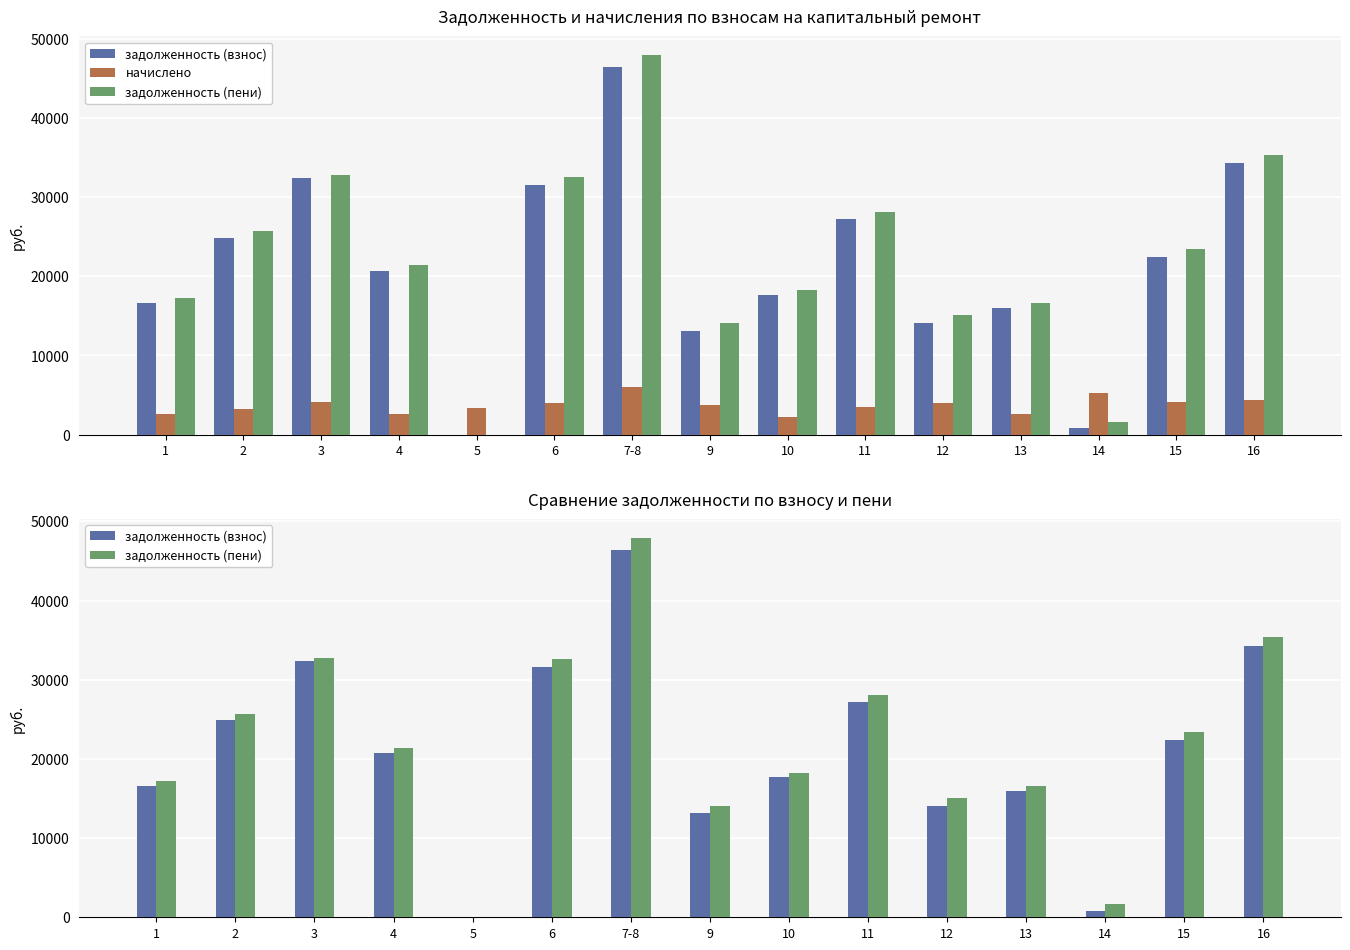

What are all the series names shown in the legend?

задолженность (взнос), начислено, задолженность (пени)